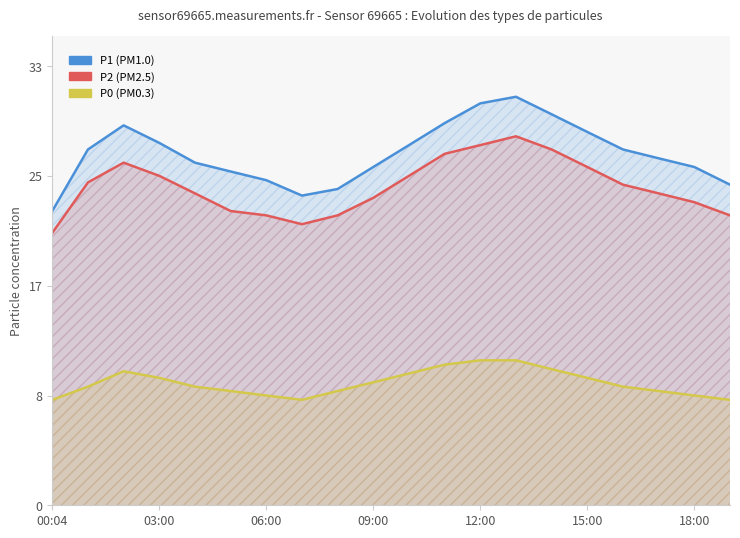

What is the label of the 9th point from the left?

8